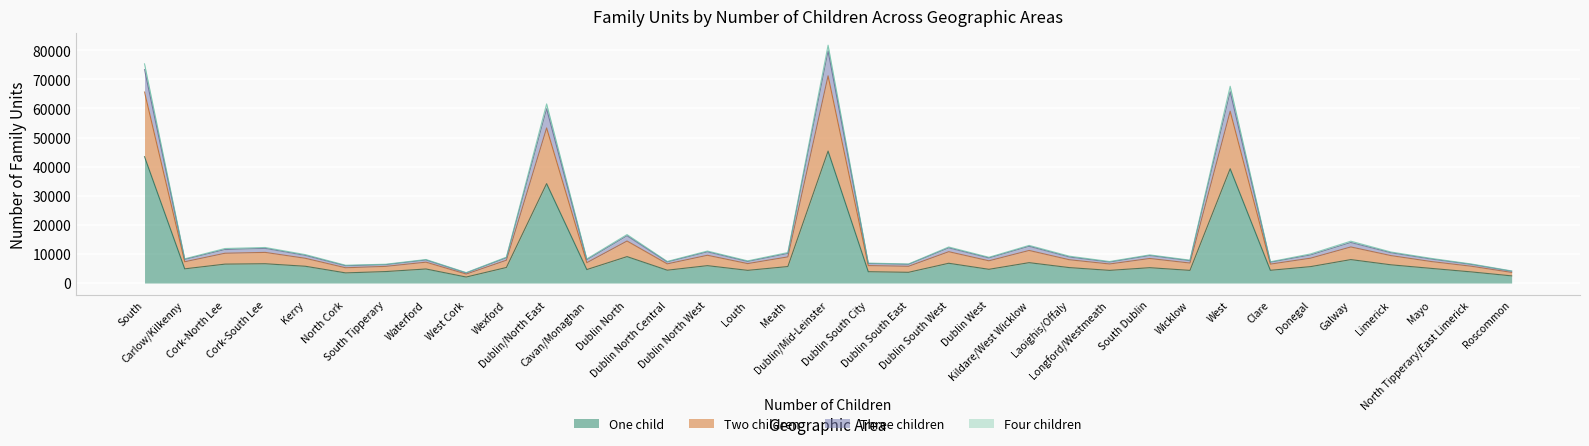

What is the difference between the maximum and second lowest values in the One child series?

42892